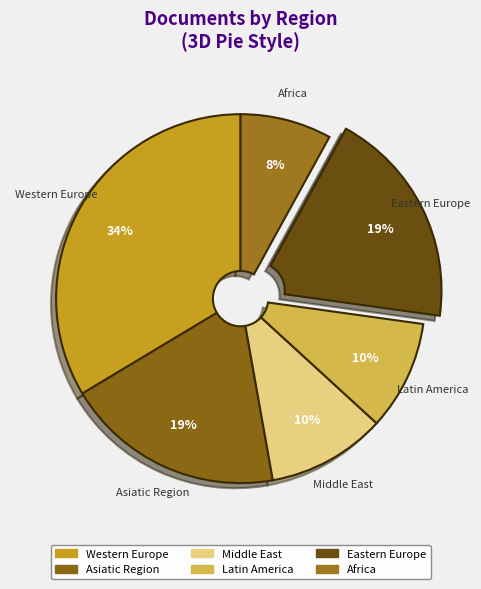

Which category has the smallest portion of the pie?

Africa